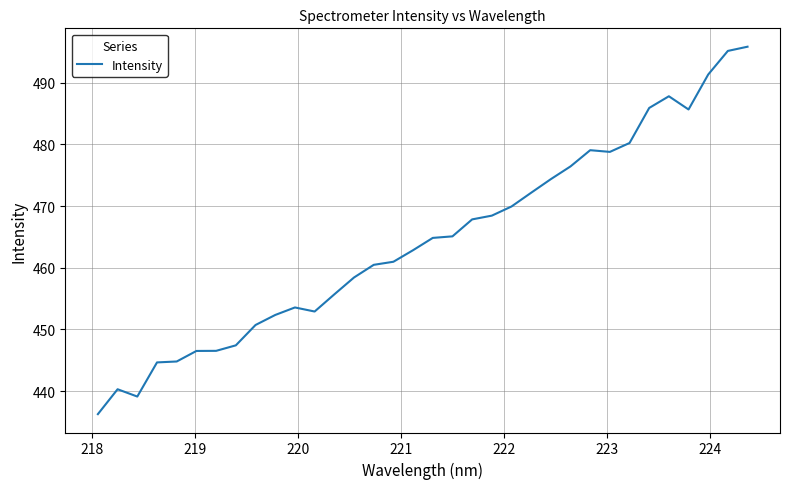

What is the greatest value displayed?

495.8